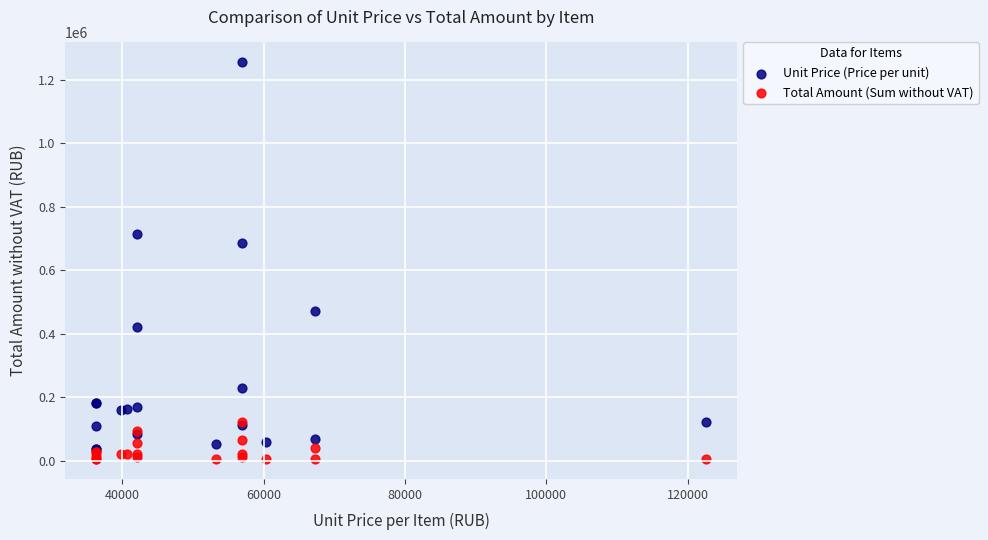

Across all series, what Y value is closest to 629908?

684132.2